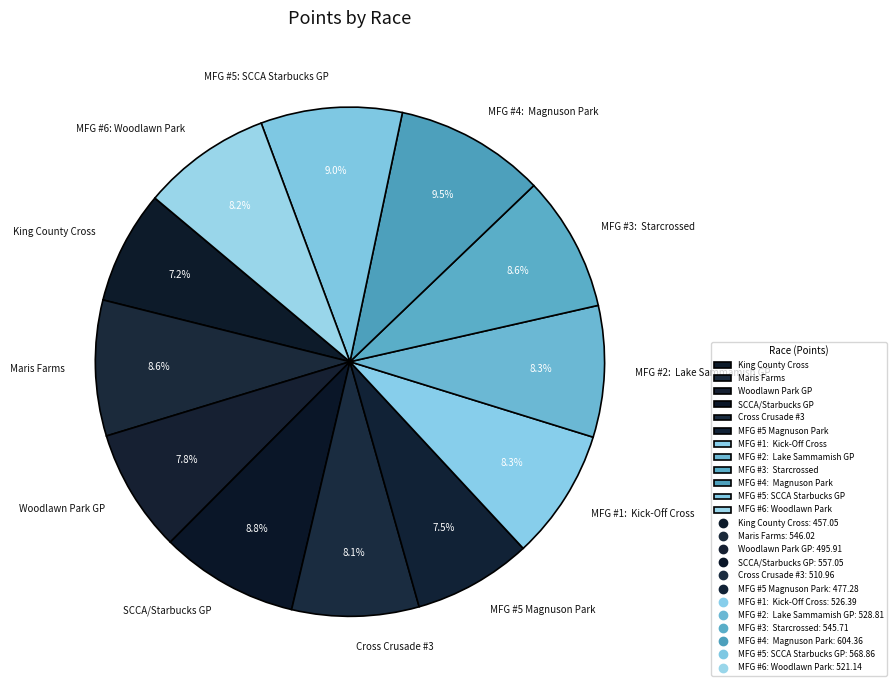

Does MFG #6: Woodlawn Park account for over 50% of the chart?

No